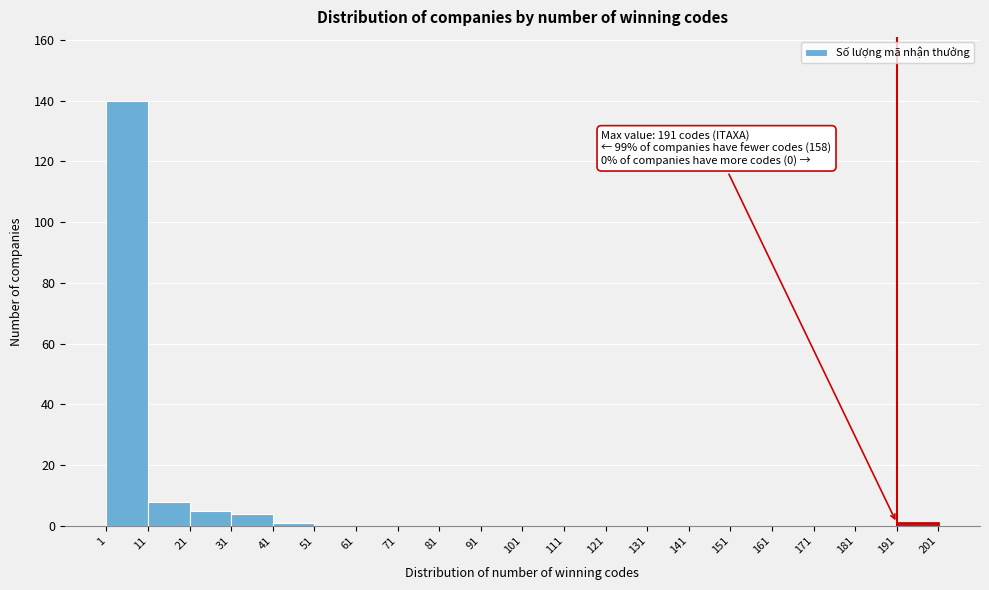

Which range on the x-axis has the tallest bar?

1 to 11